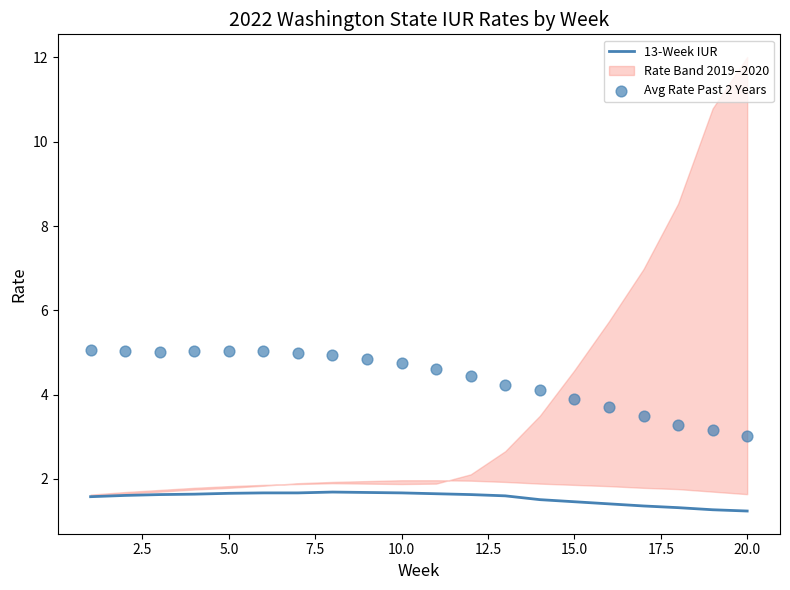

What is the minimum value for 13-Week IUR?

1.2